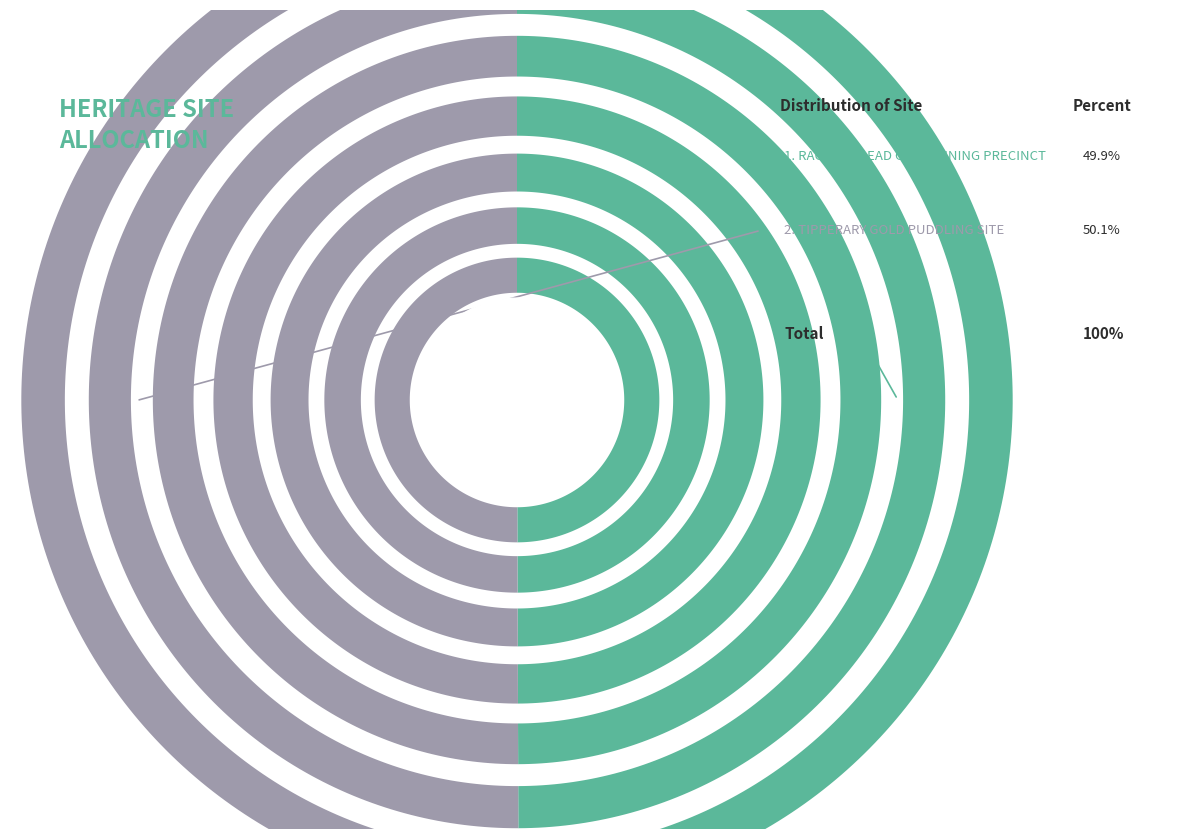

What percentage do RAGGEDY LEAD GOLD MINING PRECINCT and TIPPERARY GOLD PUDDLING SITE together represent?

100.0%